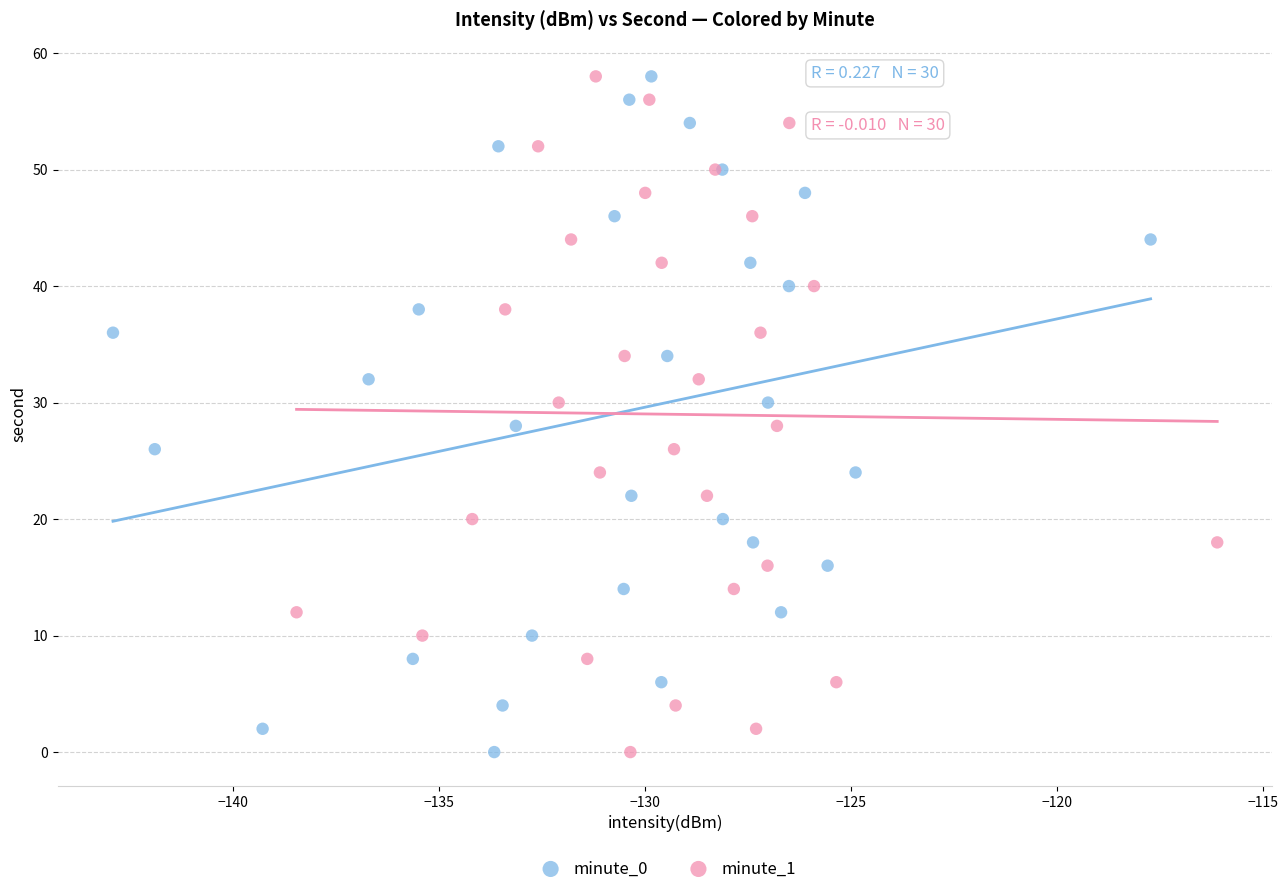

What are all the series names shown in the legend?

minute_0, minute_1